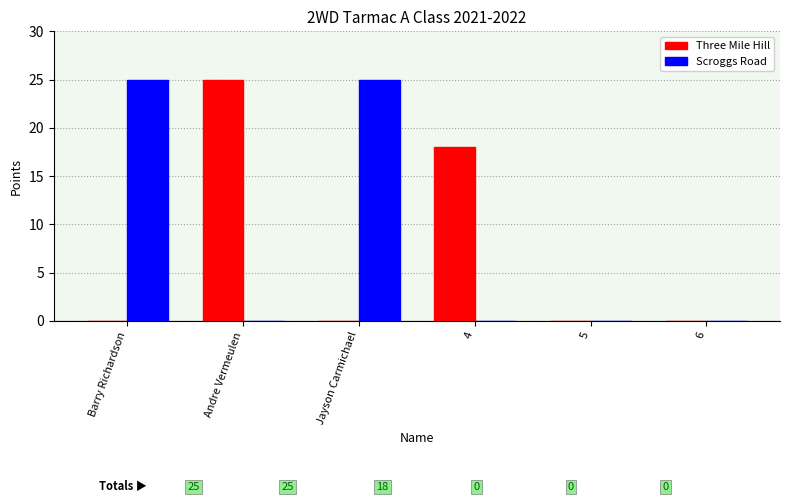

Is it true that Scroggs Road equals 0 at 4?

True